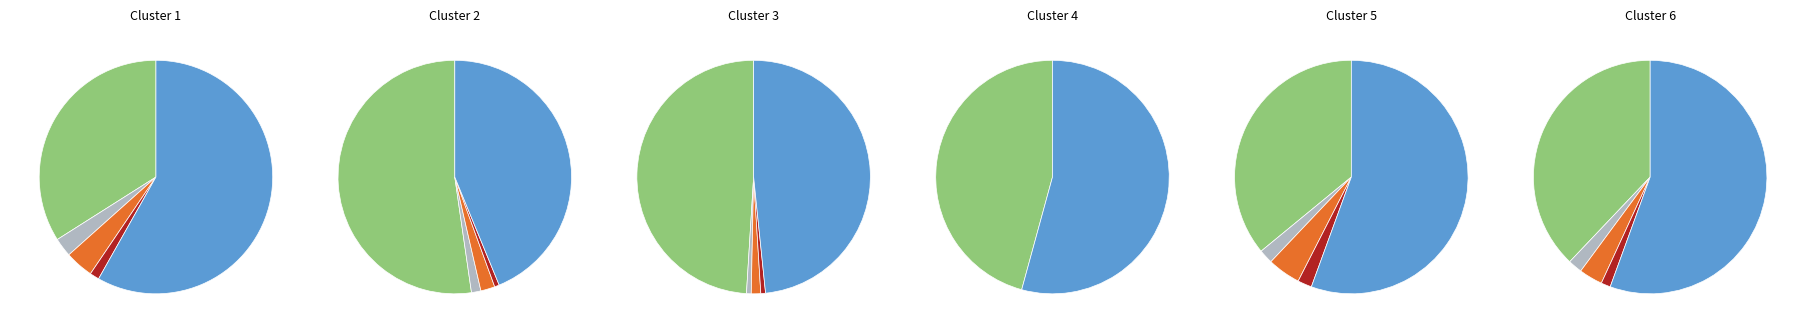

To the nearest percent, what is the difference between the  and 03 slice percentages?

48%